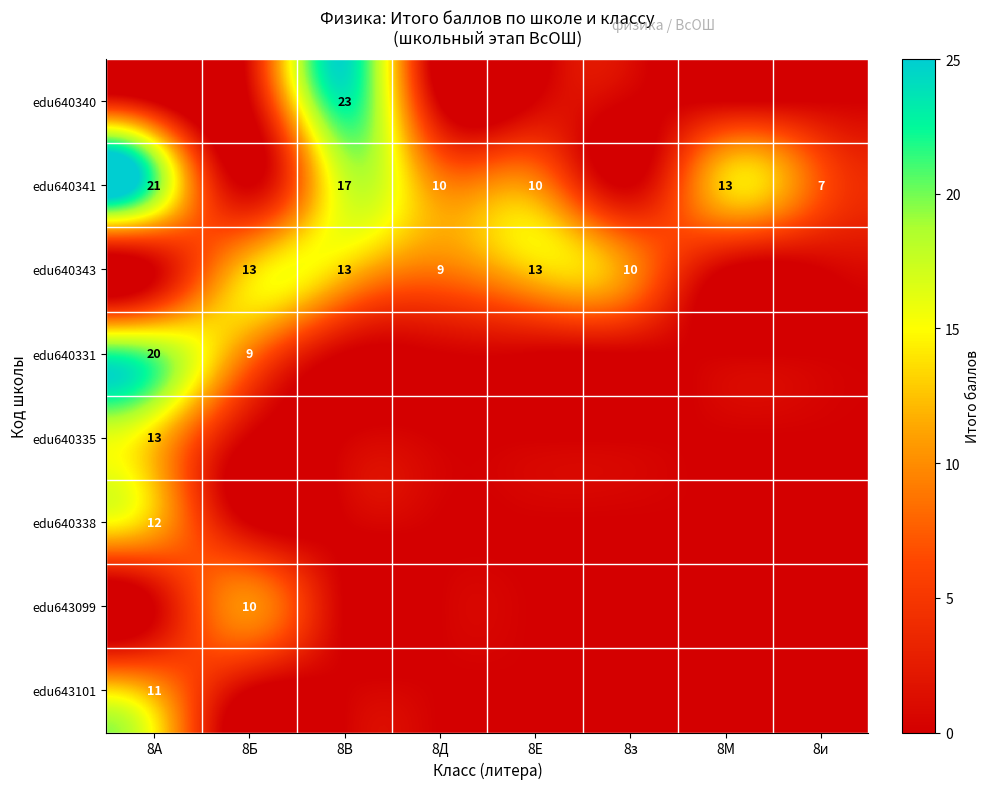

The value of edu640341 at 8М is 13. True or false?

True